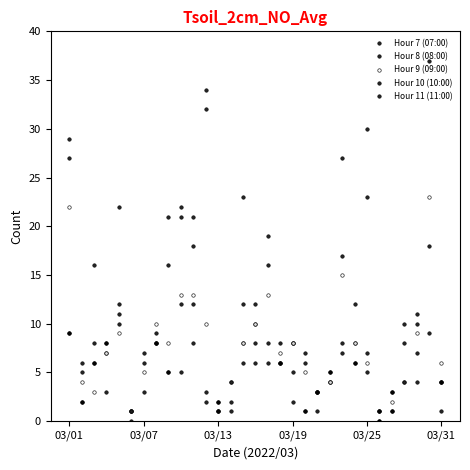

Which has a higher value, 03/25 or 29?

03/25